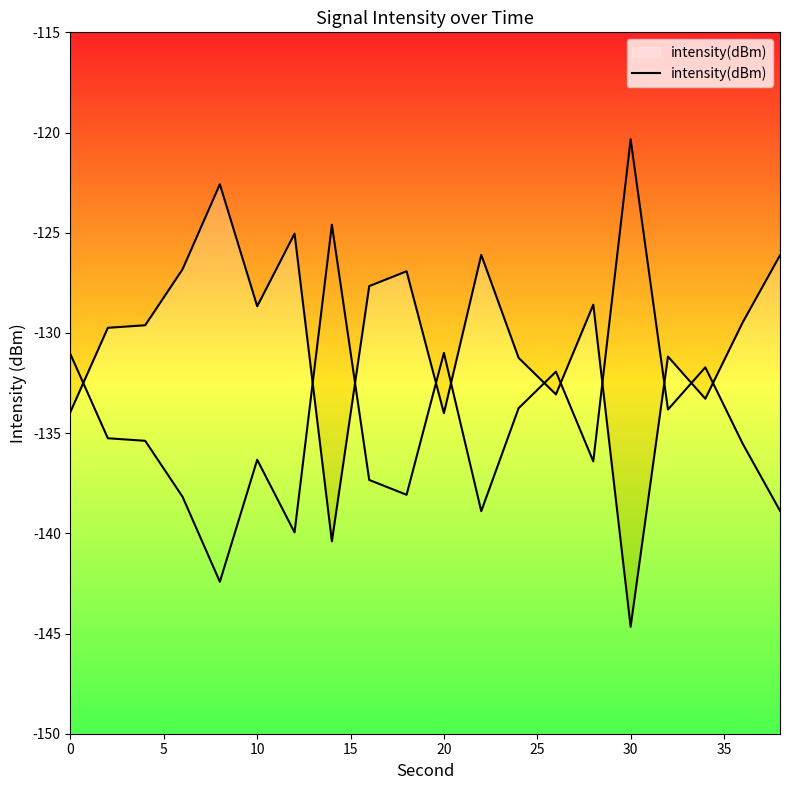

Reading right to left, what are all the values shown in this chart?

-126.1	-129.5	-133.3	-131.2	-144.7	-128.6	-133.1	-131.2	-126.1	-134.0	-126.9	-127.7	-140.4	-125.0	-128.7	-122.6	-126.8	-129.6	-129.7	-133.9